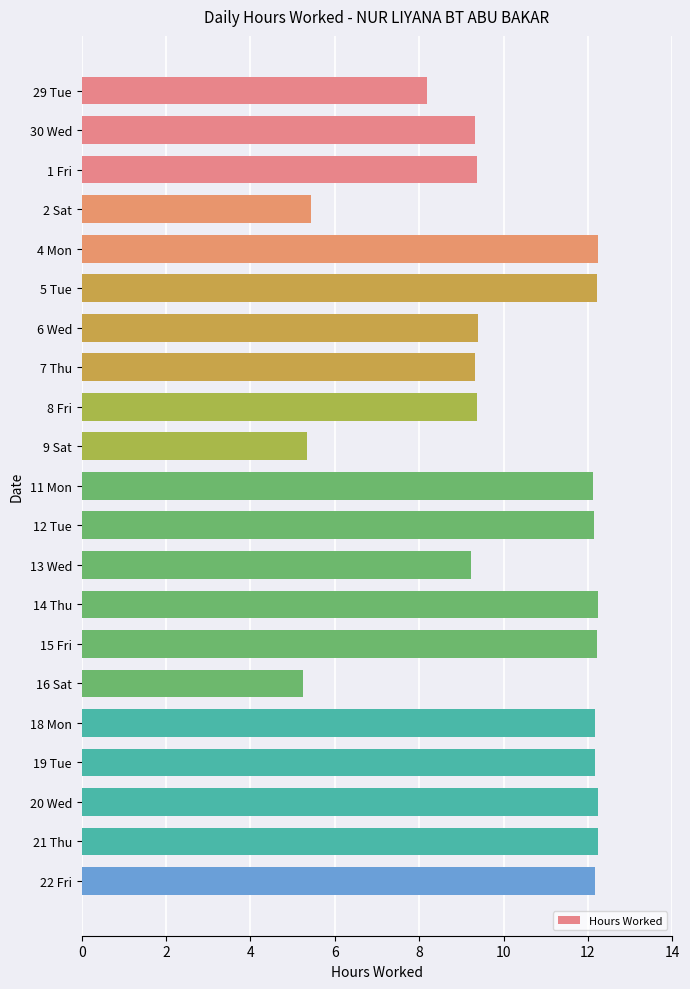

What is the value of the 15th bar from the top?

12.2